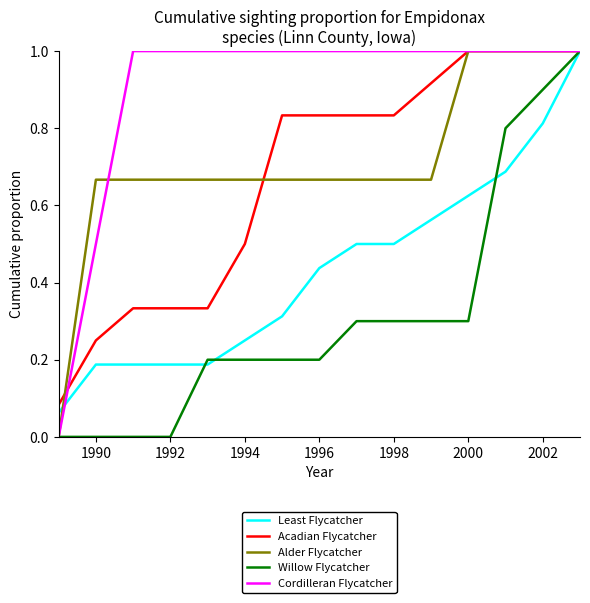

Which series has the largest total across all categories?

Cordilleran Flycatcher